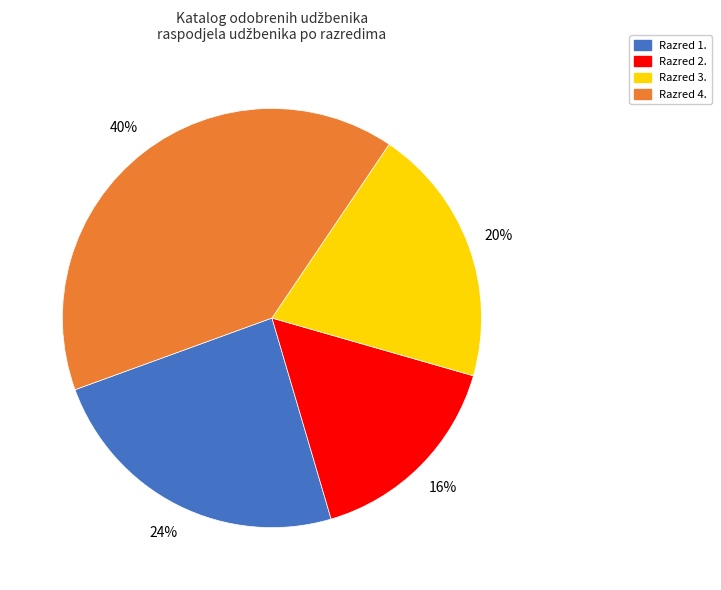

Does any single category account for the majority?

No